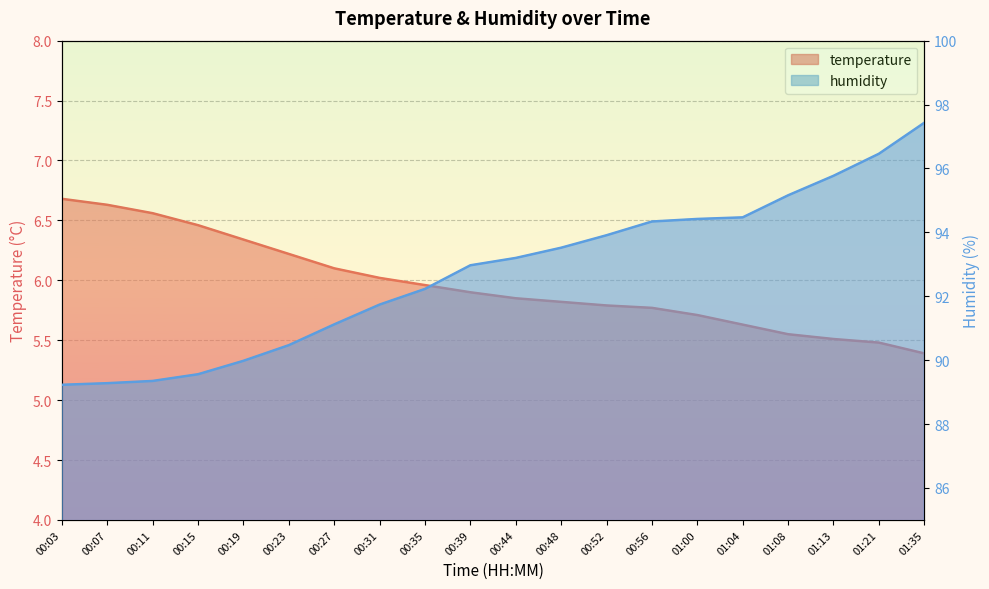

True or false: humidity and temperature intersect in this chart.

False